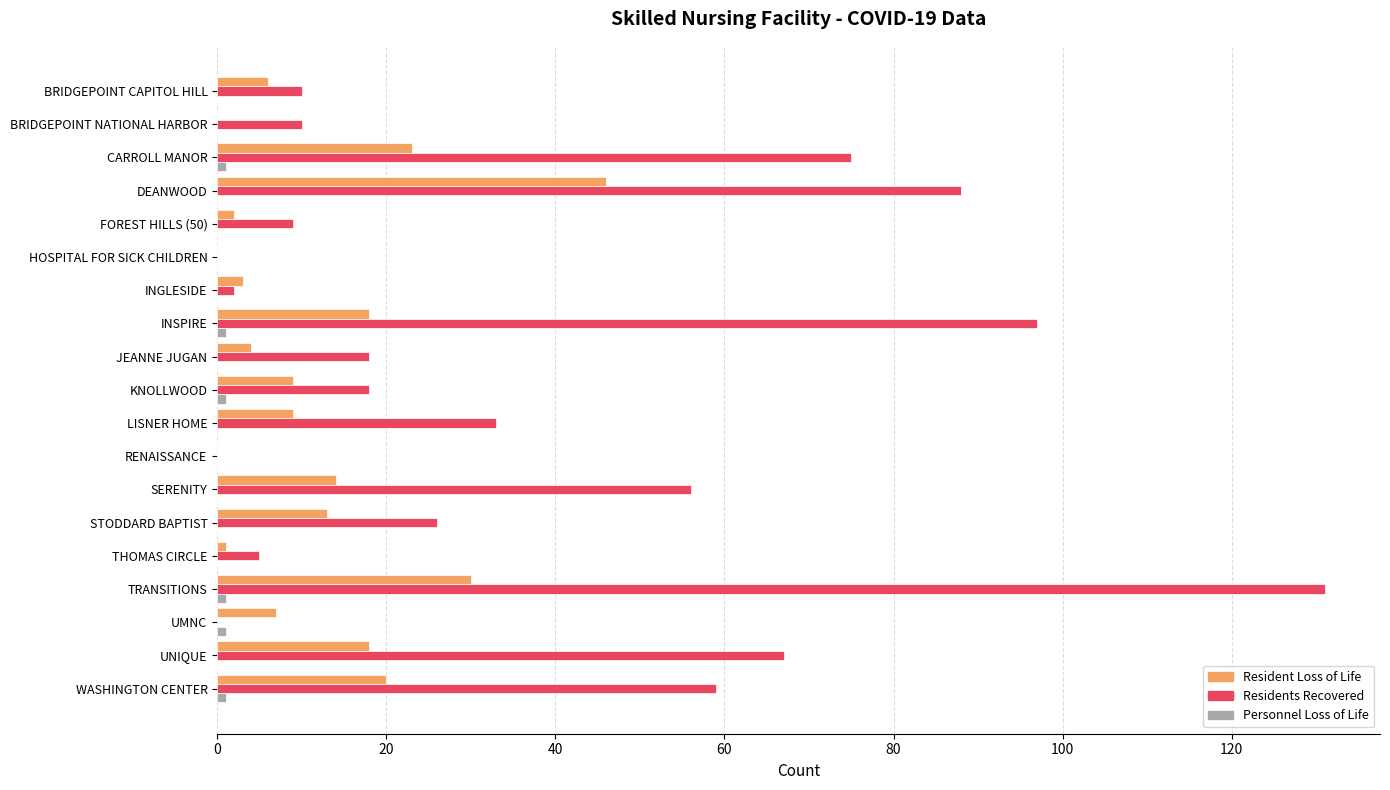

Is it true that Residents Recovered equals 8 at KNOLLWOOD?

False